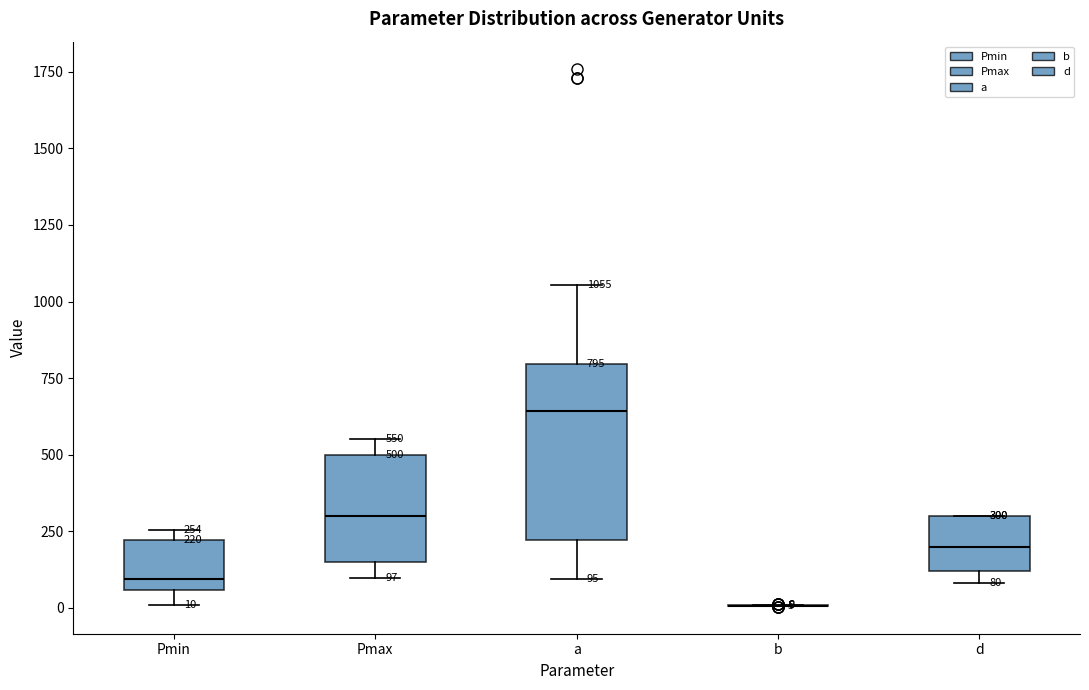

Which box is the tallest, from its lower edge to its upper edge?

a